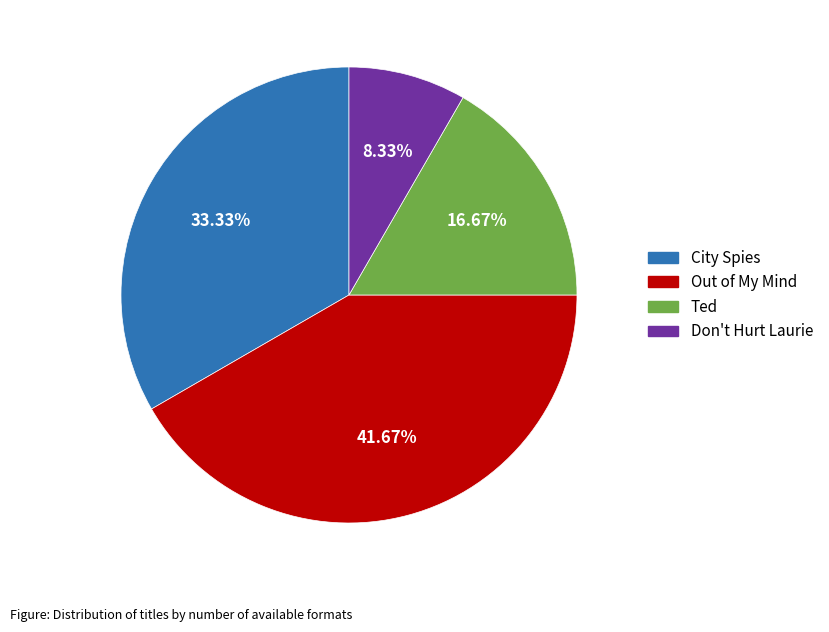

Which slice is the smallest?

Don't Hurt Laurie